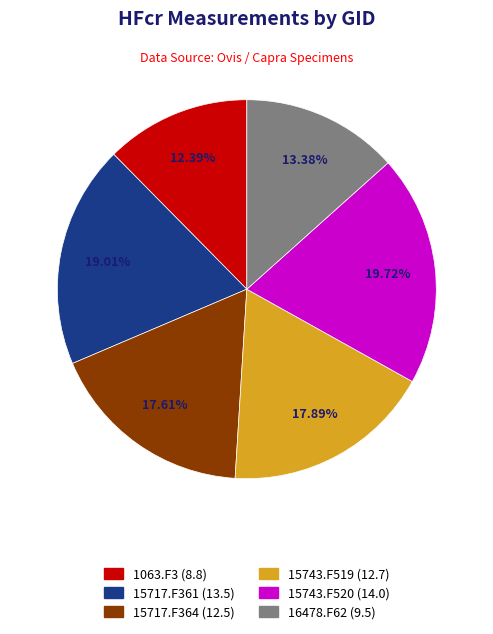

Do 15717.F361 and 15717.F364 together represent more than half of the pie?

No